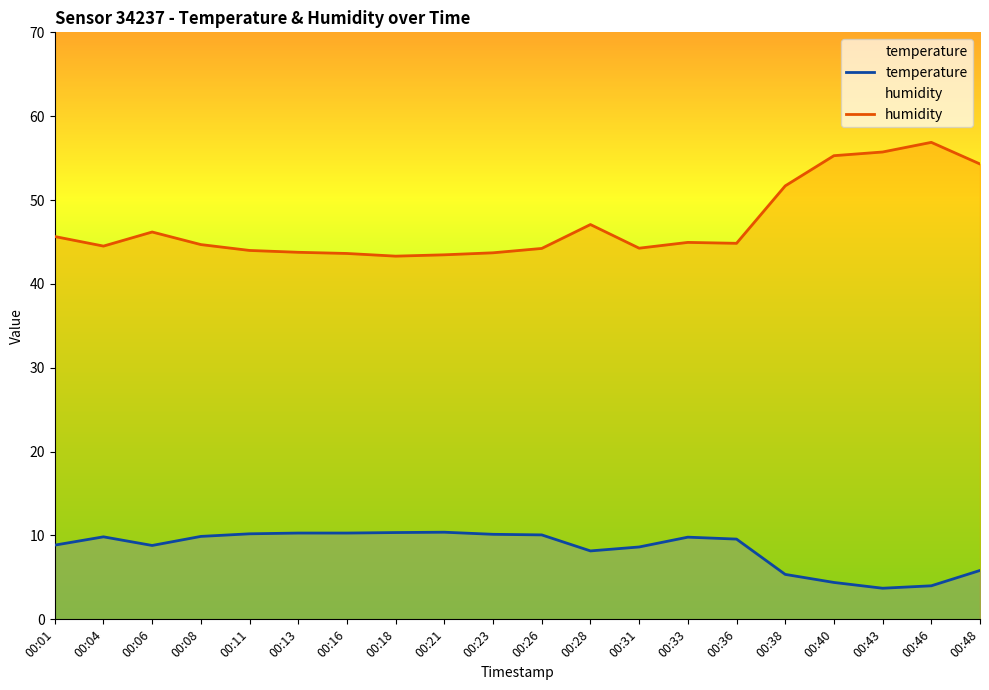

What is the difference between the temperature values at 00:26 and 00:13?

0.2